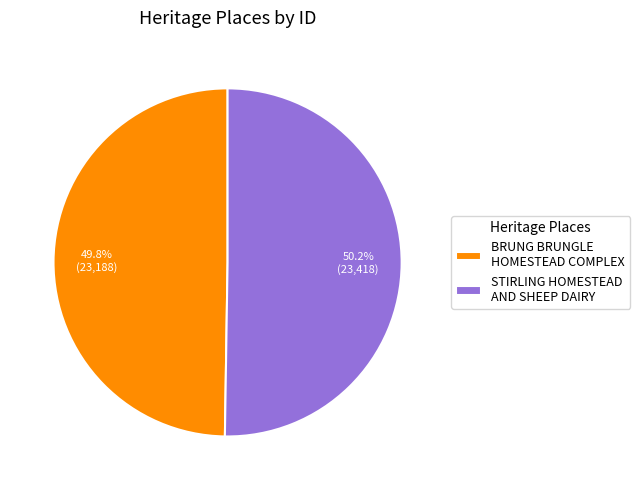

To the nearest percent, what portion does BRUNG BRUNGLE HOMESTEAD COMPLEX represent?

50%